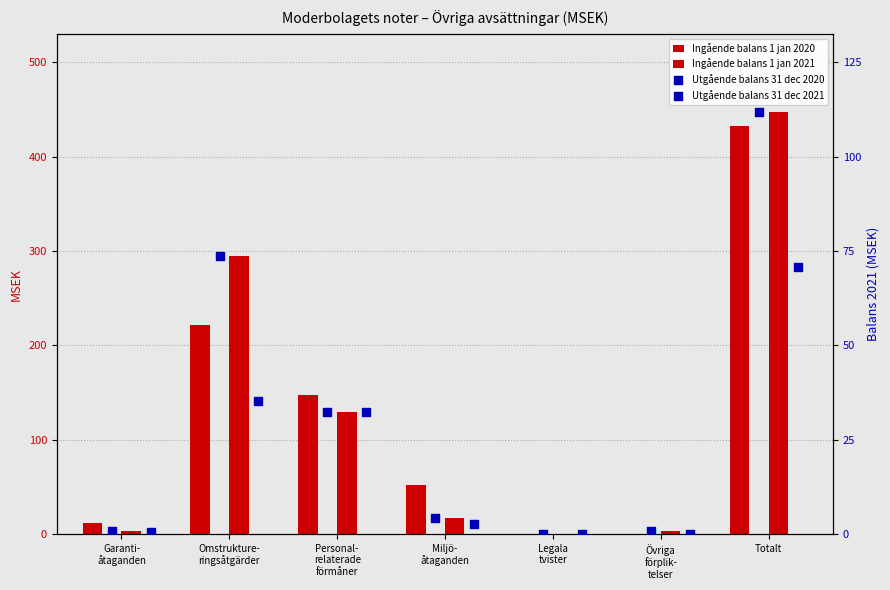

What are all the series names shown in the legend?

Ingående balans 1 jan 2020, Ingående balans 1 jan 2021, Utgående balans 31 dec 2020, Utgående balans 31 dec 2021